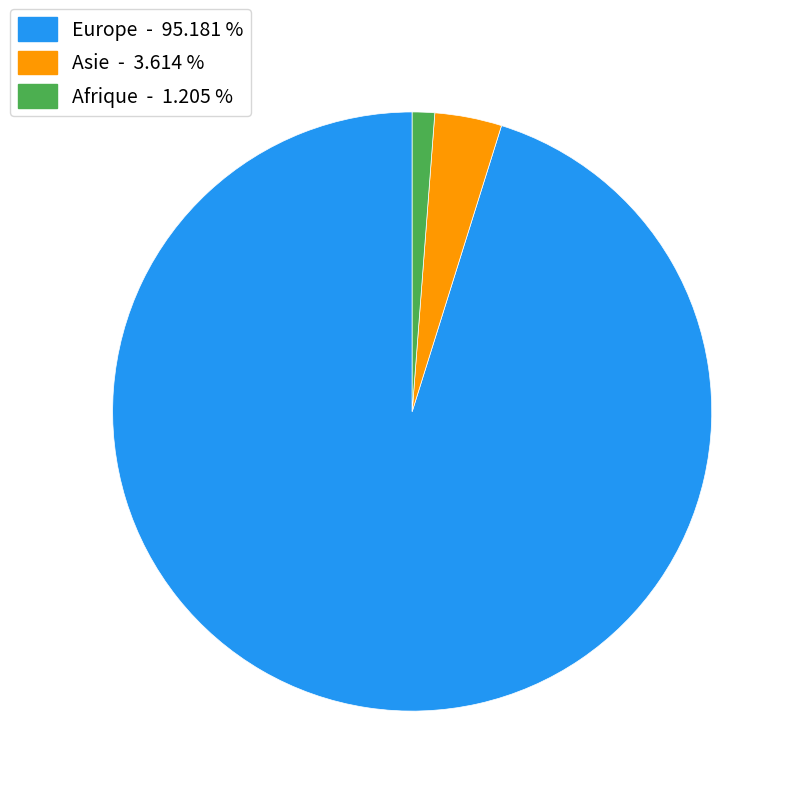

Which has a higher value, Afrique or Europe?

Europe